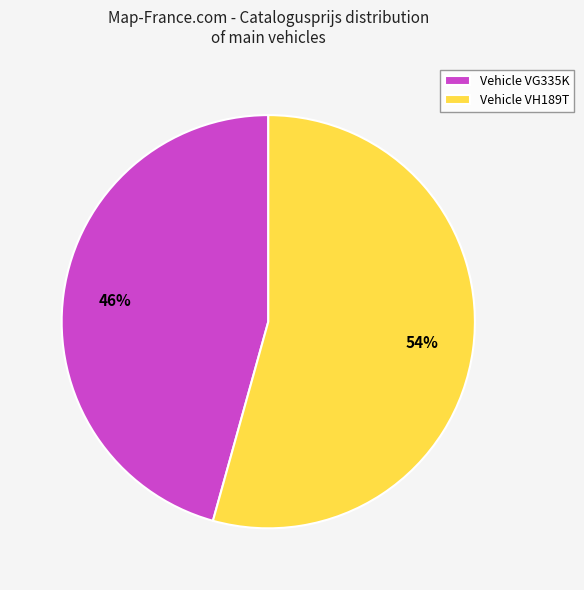

Is the sum of Vehicle VH189T and Vehicle VG335K greater than half?

Yes